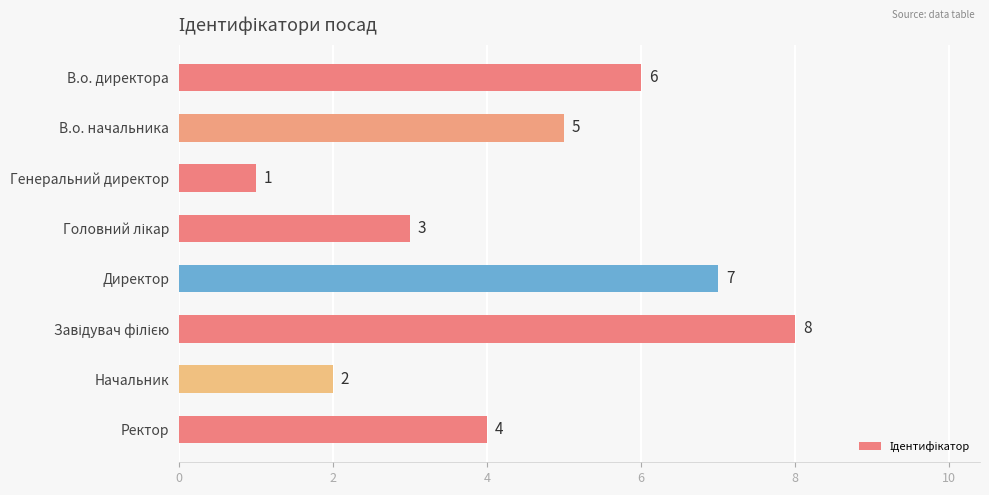

How many values are between 3 and 7?

5